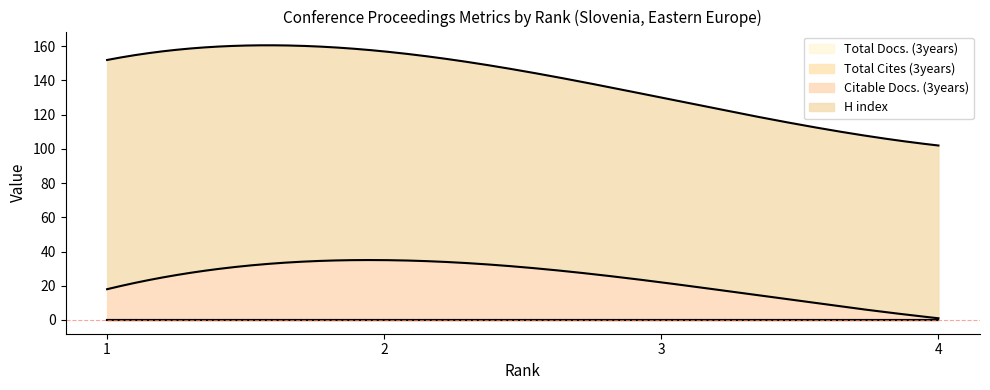

Does the chart display data point markers on the line(s)?

No